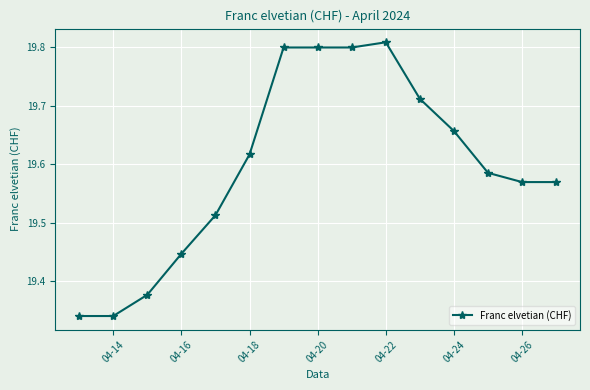

What is the difference between the maximum and minimum values?

0.5